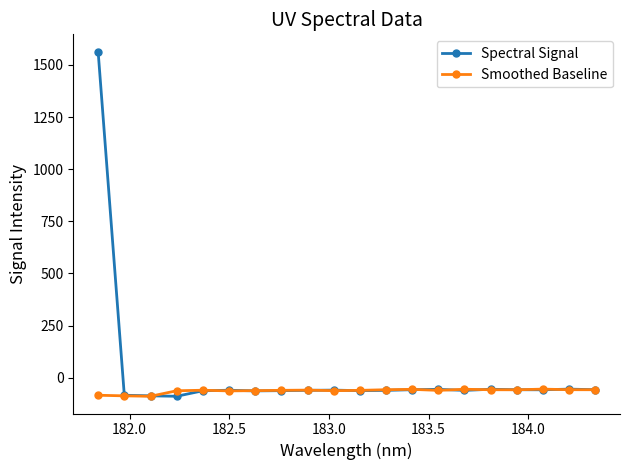

How many positive values does the Spectral Signal series have?

1